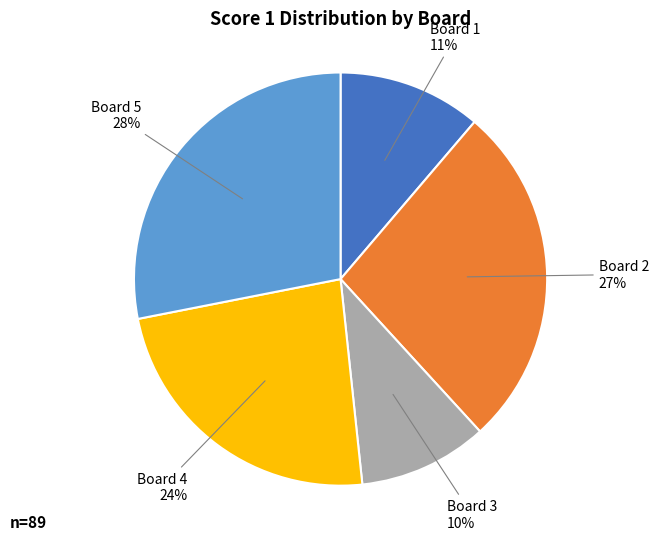

To the nearest percent, what portion does Board 3 represent?

10%